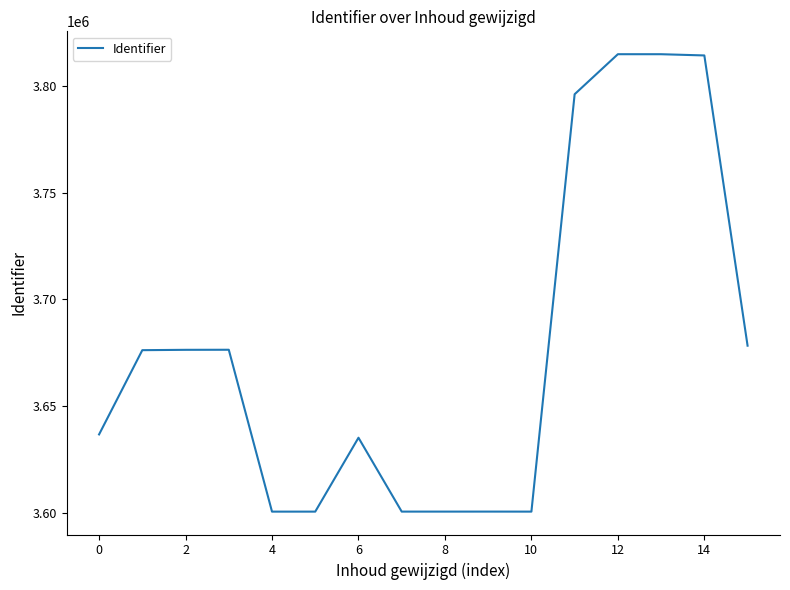

What is the maximum value shown in the chart?

3814866